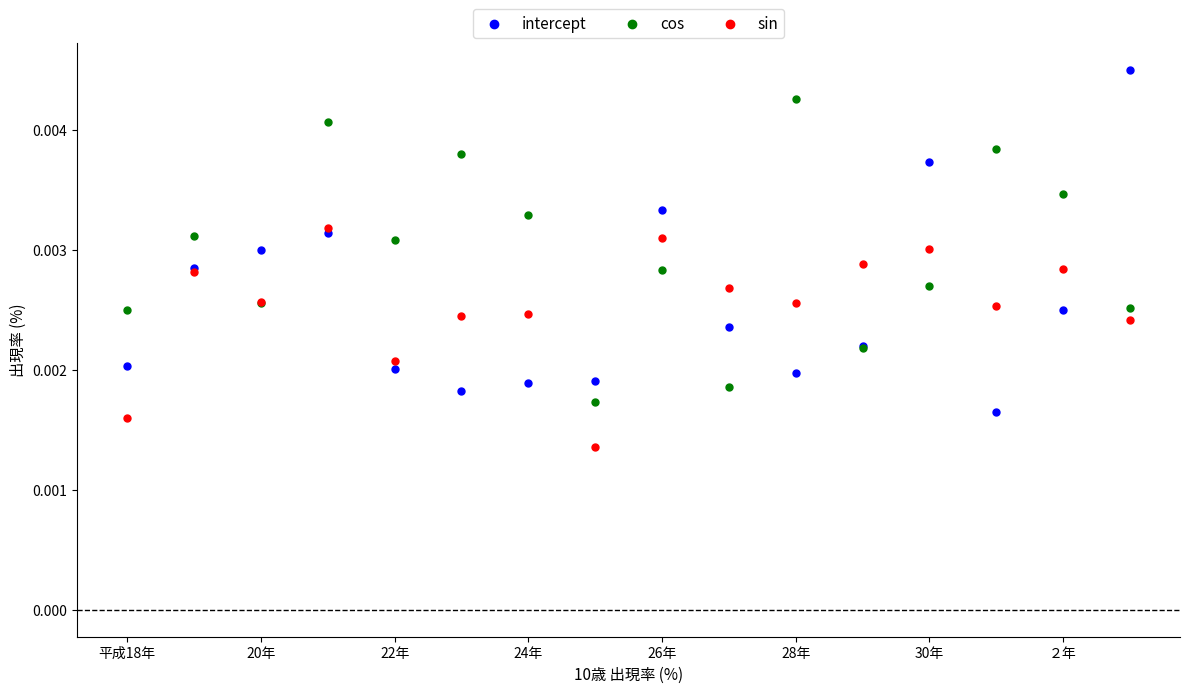

Which series reaches the minimum Y coordinate?

sin